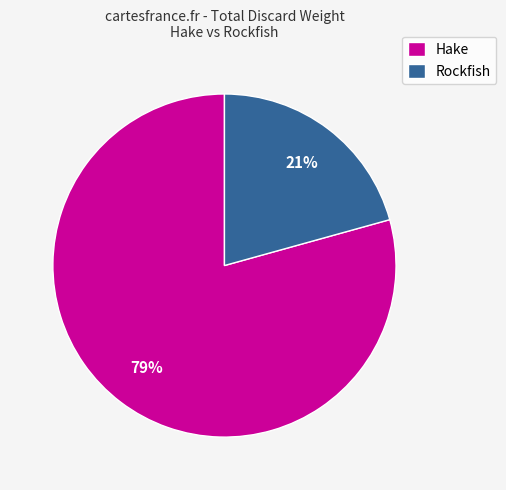

The Hake slice represents 72% of the pie. True or false?

False